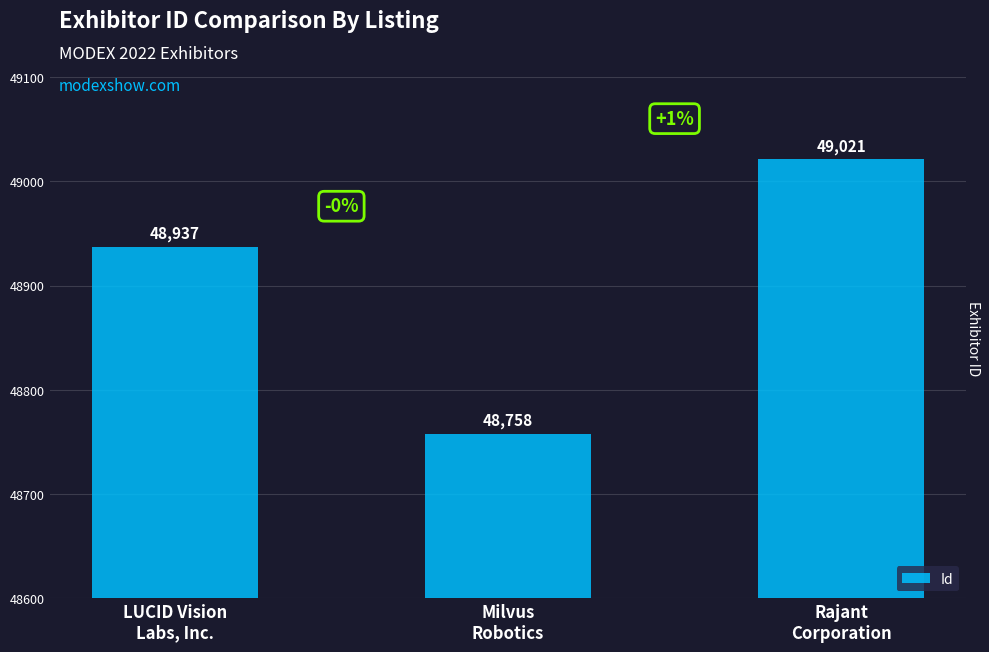

List the labels in order of value, smallest first.

Milvus
Robotics, LUCID Vision
Labs, Inc., Rajant
Corporation